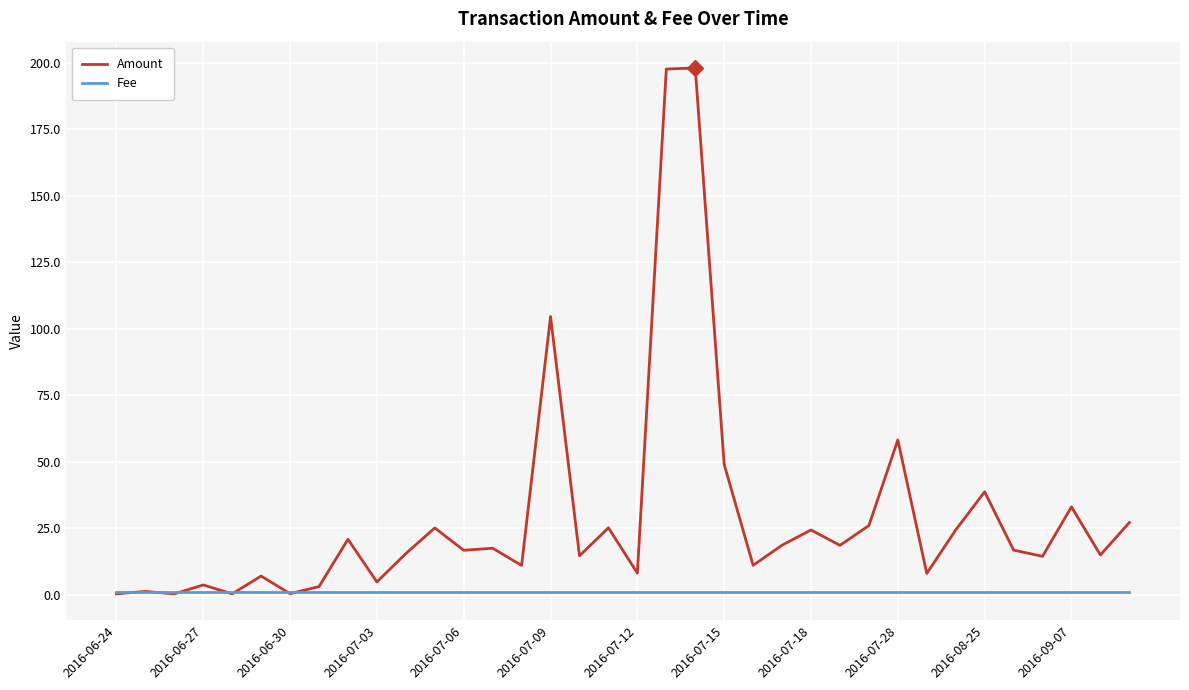

Which series has the largest total across all categories?

Amount